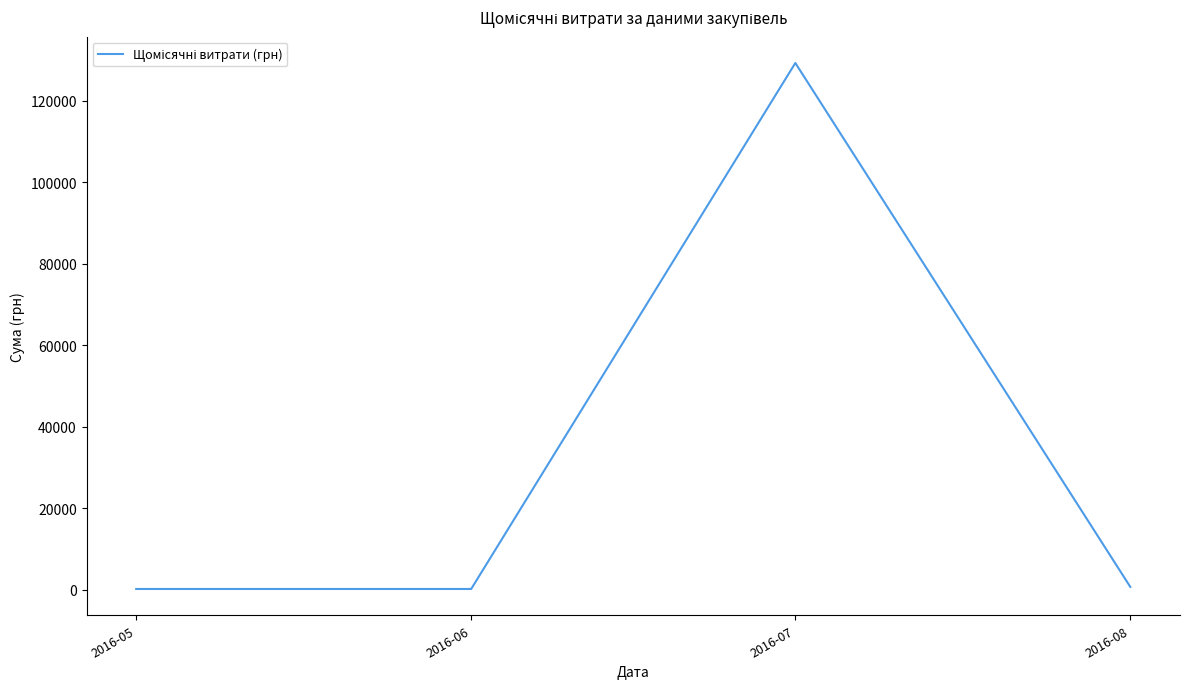

Which label corresponds to the largest value in the chart?

2016-07